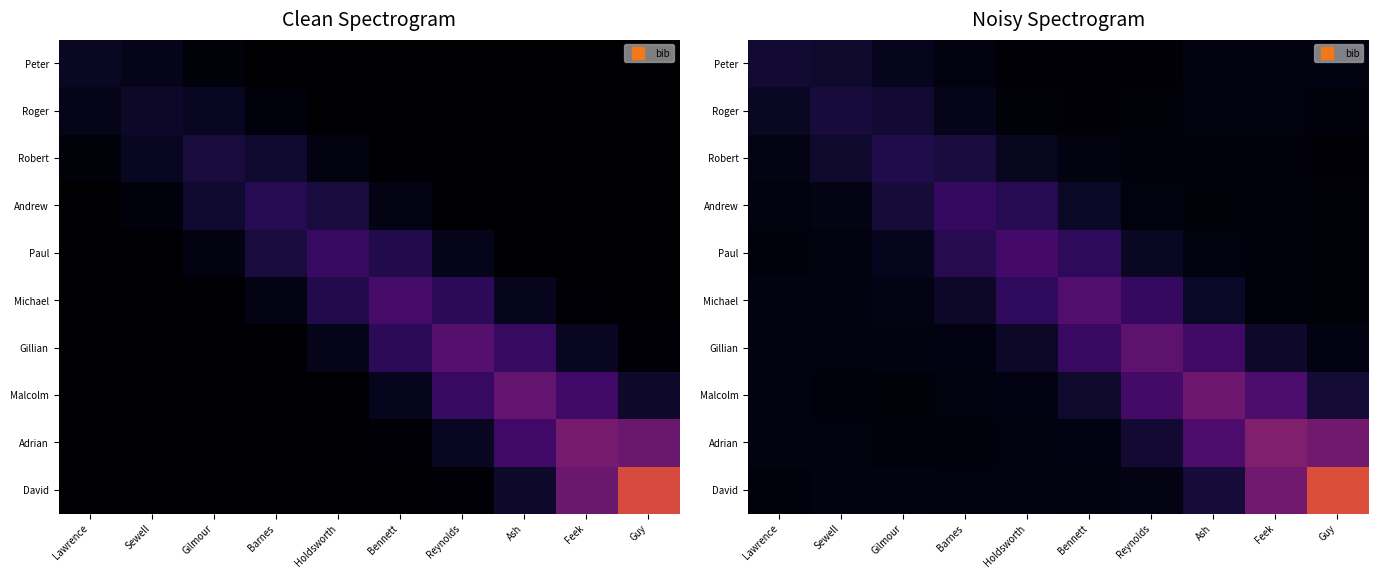

Which has a higher value, Feek or Bennett?

Feek